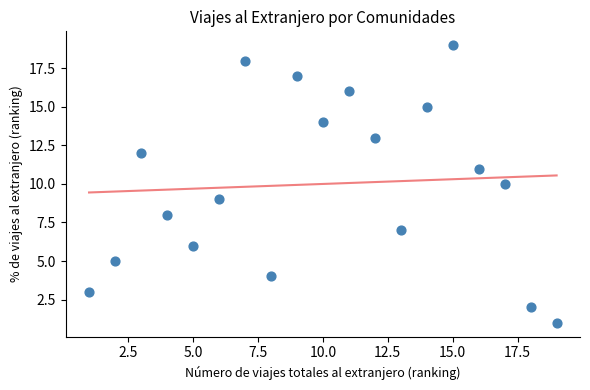

What is the range of Y values (max minus min)?

18